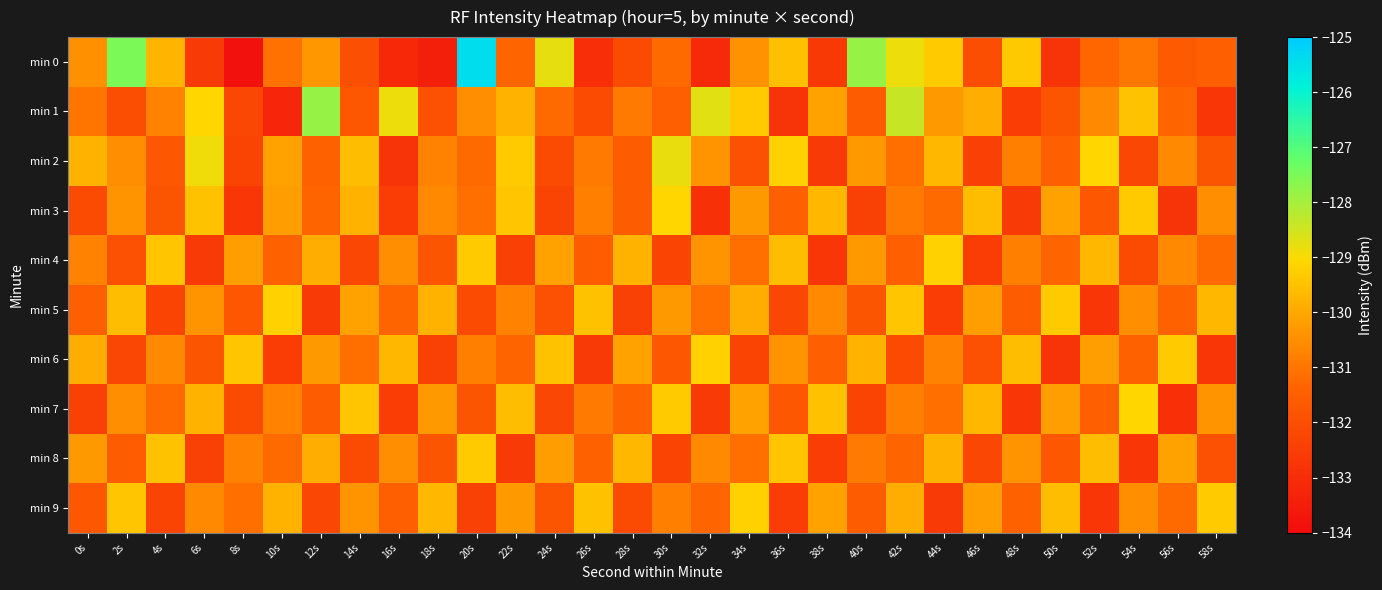

Reading left to right, list all the values displayed in this chart.

min 0: 0s=-130.5	2s=-127.5	4s=-129.8	6s=-132.6	8s=-133.8	10s=-131.1	12s=-130.3	14s=-132.0	16s=-133.1	18s=-133.4	20s=-125.4	22s=-131.3	24s=-128.8	26s=-132.9	28s=-132.1	30s=-131.2	32s=-133.1	34s=-130.4	36s=-129.5	38s=-132.7	40s=-127.8	42s=-128.9	44s=-129.3	46s=-132.0	48s=-129.3	50s=-132.8	52s=-131.3	54s=-130.9	56s=-131.6	58s=-131.5
min 1: 0s=-131.0	2s=-132.0	4s=-130.7	6s=-129.1	8s=-132.2	10s=-133.2	12s=-127.8	14s=-131.7	16s=-128.9	18s=-131.9	20s=-130.5	22s=-129.8	24s=-131.2	26s=-132.1	28s=-130.9	30s=-131.5	32s=-128.7	34s=-129.3	36s=-132.8	38s=-130.1	40s=-131.6	42s=-128.4	44s=-130.3	46s=-129.9	48s=-132.5	50s=-131.8	52s=-130.6	54s=-129.5	56s=-131.3	58s=-132.7
min 2: 0s=-129.8	2s=-130.5	4s=-131.7	6s=-128.9	8s=-132.3	10s=-130.1	12s=-131.4	14s=-129.6	16s=-132.8	18s=-130.7	20s=-131.2	22s=-129.3	24s=-132.1	26s=-130.9	28s=-131.6	30s=-128.8	32s=-130.4	34s=-131.9	36s=-129.2	38s=-132.6	40s=-130.3	42s=-131.1	44s=-129.7	46s=-132.4	48s=-130.8	50s=-131.5	52s=-129.1	54s=-132.2	56s=-130.6	58s=-131.8
min 3: 0s=-132.1	2s=-130.4	4s=-131.8	6s=-129.5	8s=-132.7	10s=-130.2	12s=-131.3	14s=-129.8	16s=-132.5	18s=-130.6	20s=-131.1	22s=-129.4	24s=-132.3	26s=-130.8	28s=-131.6	30s=-129.1	32s=-132.9	34s=-130.3	36s=-131.5	38s=-129.7	40s=-132.4	42s=-130.9	44s=-131.2	46s=-129.6	48s=-132.6	50s=-130.1	52s=-131.7	54s=-129.3	56s=-132.8	58s=-130.5
min 4: 0s=-130.7	2s=-131.9	4s=-129.4	6s=-132.6	8s=-130.2	10s=-131.4	12s=-129.9	14s=-132.2	16s=-130.5	18s=-131.8	20s=-129.3	22s=-132.4	24s=-130.1	26s=-131.6	28s=-129.8	30s=-132.3	32s=-130.4	34s=-131.1	36s=-129.6	38s=-132.7	40s=-130.3	42s=-131.5	44s=-129.2	46s=-132.5	48s=-130.8	50s=-131.3	52s=-129.7	54s=-132.1	56s=-130.6	58s=-131.2
min 5: 0s=-131.5	2s=-129.6	4s=-132.3	6s=-130.4	8s=-131.7	10s=-129.2	12s=-132.6	14s=-130.1	16s=-131.3	18s=-129.8	20s=-132.1	22s=-130.7	24s=-131.9	26s=-129.5	28s=-132.4	30s=-130.3	32s=-131.1	34s=-129.9	36s=-132.2	38s=-130.6	40s=-131.8	42s=-129.4	44s=-132.5	46s=-130.2	48s=-131.6	50s=-129.3	52s=-132.7	54s=-130.5	56s=-131.4	58s=-129.7
min 6: 0s=-129.9	2s=-132.2	4s=-130.6	6s=-131.8	8s=-129.4	10s=-132.5	12s=-130.3	14s=-131.1	16s=-129.7	18s=-132.4	20s=-130.8	22s=-131.3	24s=-129.5	26s=-132.6	28s=-130.1	30s=-131.7	32s=-129.2	34s=-132.3	36s=-130.4	38s=-131.5	40s=-129.8	42s=-132.1	44s=-130.7	46s=-131.9	48s=-129.6	50s=-132.8	52s=-130.2	54s=-131.4	56s=-129.3	58s=-132.7
min 7: 0s=-132.4	2s=-130.5	4s=-131.2	6s=-129.8	8s=-132.1	10s=-130.7	12s=-131.6	14s=-129.4	16s=-132.5	18s=-130.3	20s=-131.8	22s=-129.6	24s=-132.2	26s=-130.9	28s=-131.4	30s=-129.3	32s=-132.6	34s=-130.1	36s=-131.7	38s=-129.5	40s=-132.3	42s=-130.8	44s=-131.1	46s=-129.7	48s=-132.7	50s=-130.2	52s=-131.5	54s=-129.1	56s=-132.9	58s=-130.4
min 8: 0s=-130.3	2s=-131.6	4s=-129.5	6s=-132.4	8s=-130.7	10s=-131.2	12s=-129.9	14s=-132.1	16s=-130.5	18s=-131.8	20s=-129.3	22s=-132.6	24s=-130.2	26s=-131.4	28s=-129.7	30s=-132.3	32s=-130.6	34s=-131.1	36s=-129.4	38s=-132.5	40s=-130.9	42s=-131.3	44s=-129.8	46s=-132.2	48s=-130.4	50s=-131.7	52s=-129.6	54s=-132.7	56s=-130.1	58s=-131.9
min 9: 0s=-131.7	2s=-129.4	4s=-132.3	6s=-130.6	8s=-131.1	10s=-129.8	12s=-132.2	14s=-130.4	16s=-131.5	18s=-129.7	20s=-132.4	22s=-130.3	24s=-131.8	26s=-129.5	28s=-132.1	30s=-130.8	32s=-131.3	34s=-129.2	36s=-132.5	38s=-130.1	40s=-131.6	42s=-129.9	44s=-132.6	46s=-130.2	48s=-131.4	50s=-129.6	52s=-132.7	54s=-130.5	56s=-131.2	58s=-129.3